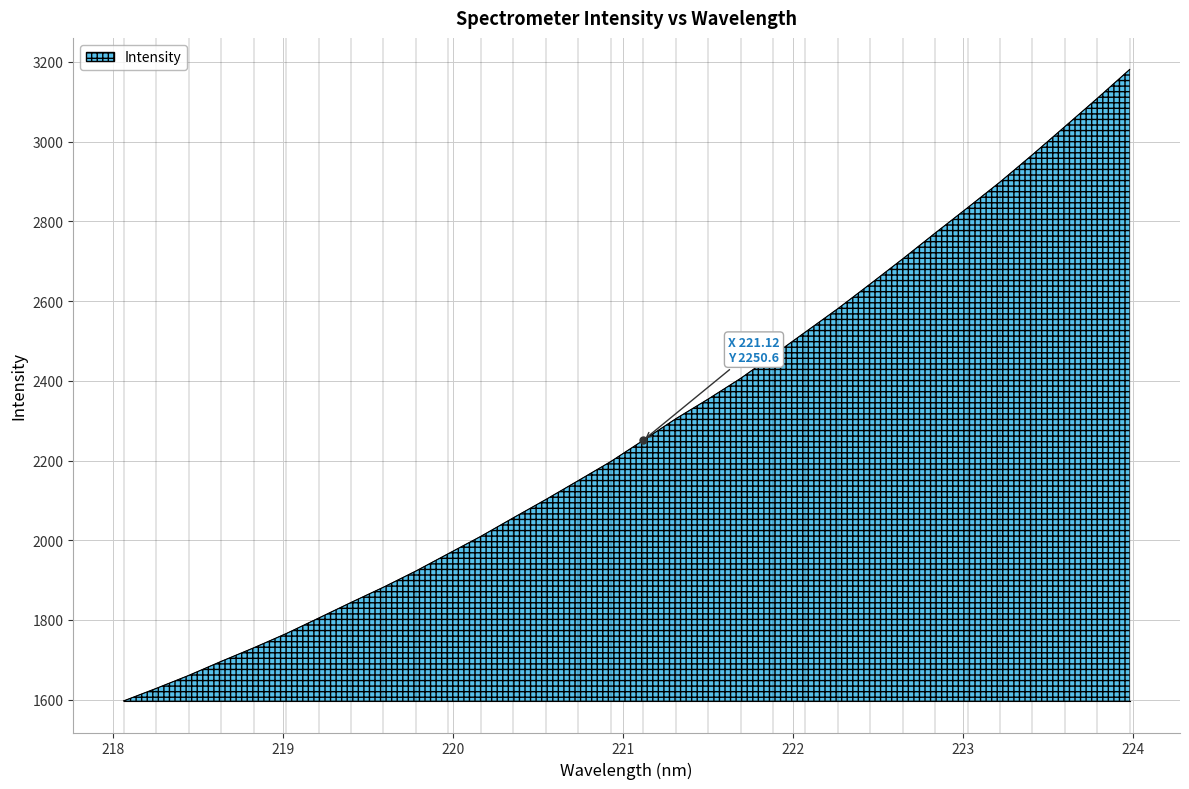

What is the sum of all values?

73041.3